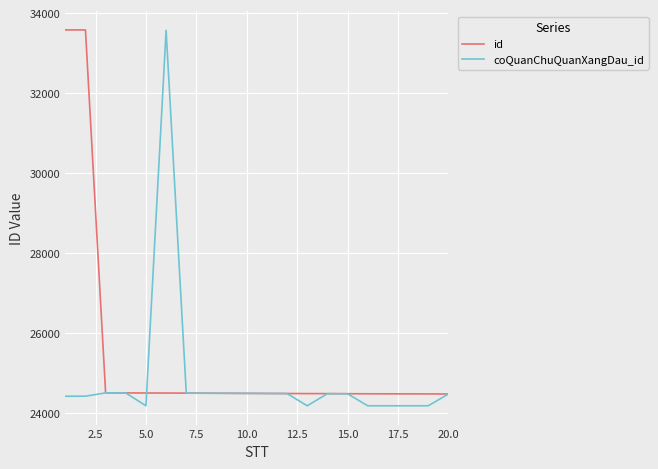

Rank the series by their average value, from lowest to highest.

coQuanChuQuanXangDau_id, id